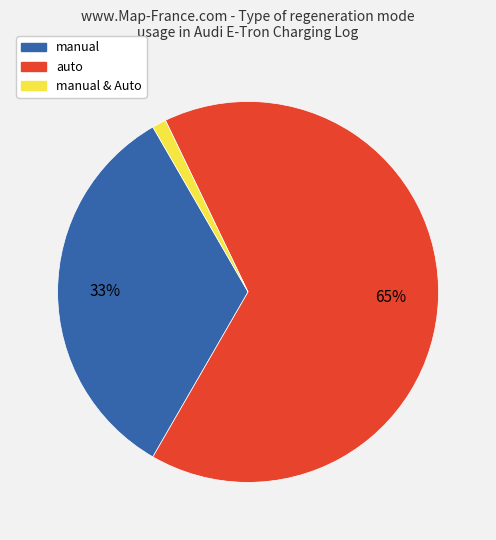

Does any single category account for the majority?

Yes